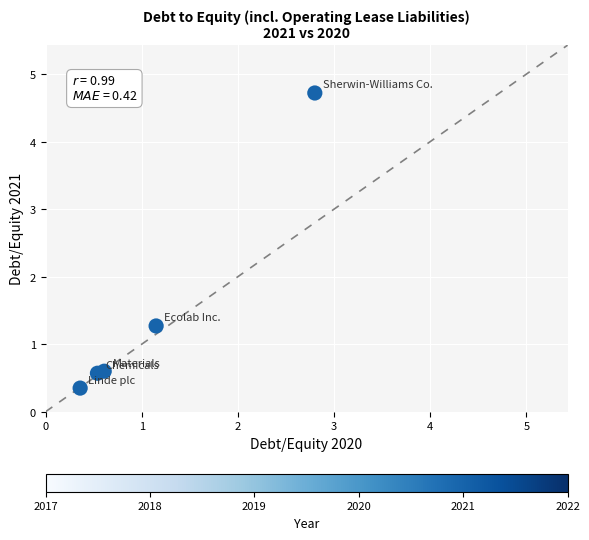

What Y value in the scatter plot is closest to 2?

1.3